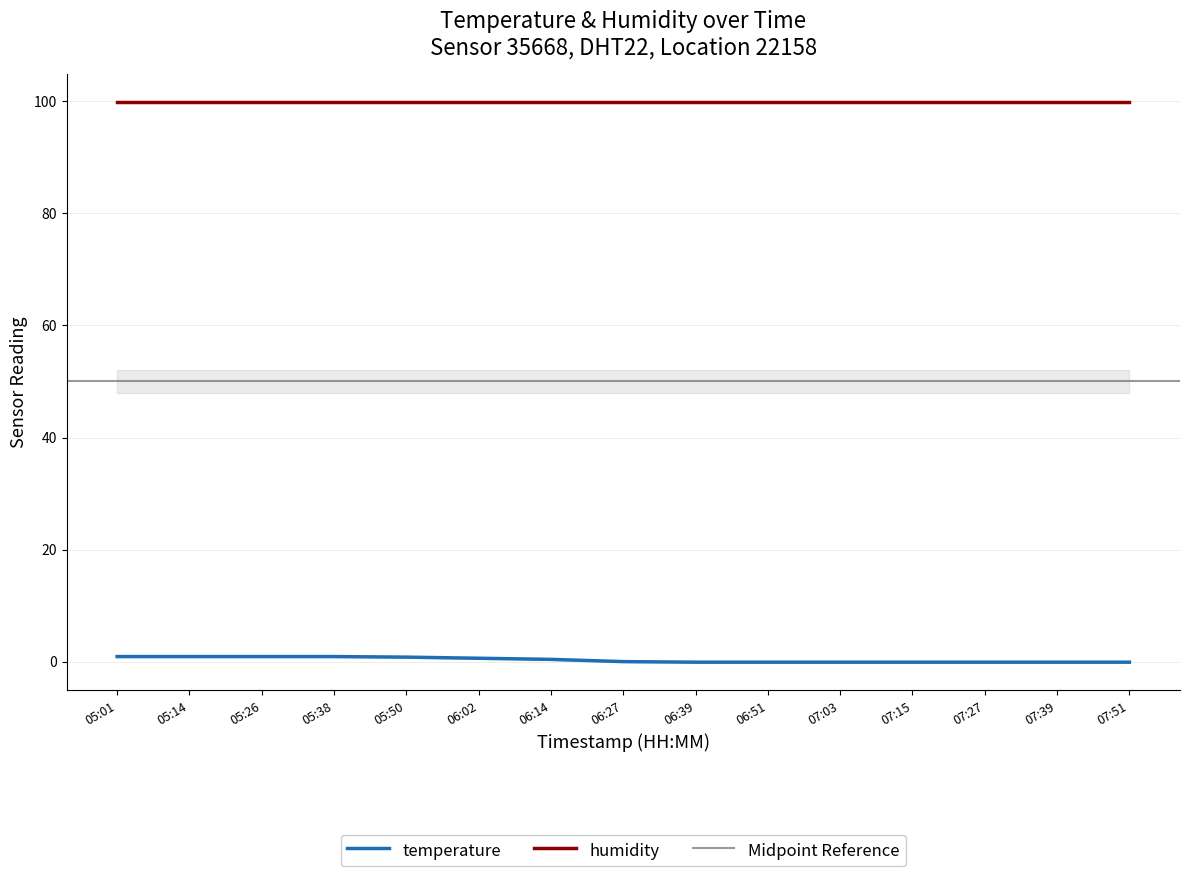

True or false: humidity and temperature intersect in this chart.

False